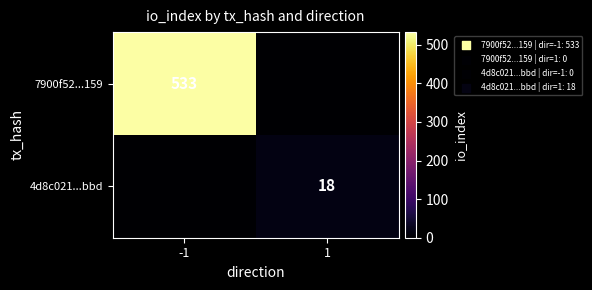

The 7900f52...159 series shows 533 at -1. True or false?

True